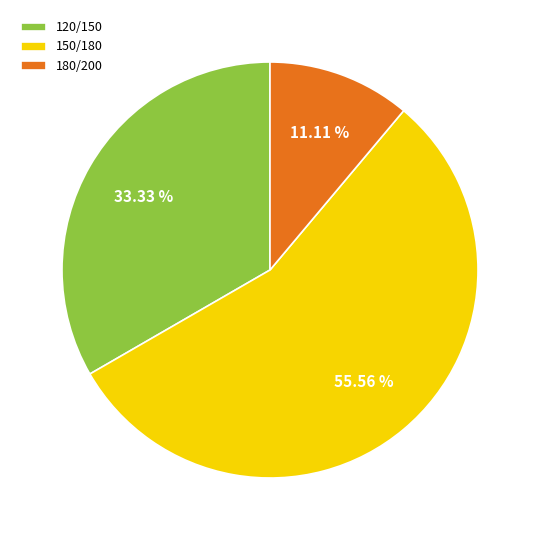

To the nearest percent, what is the average slice percentage?

33%